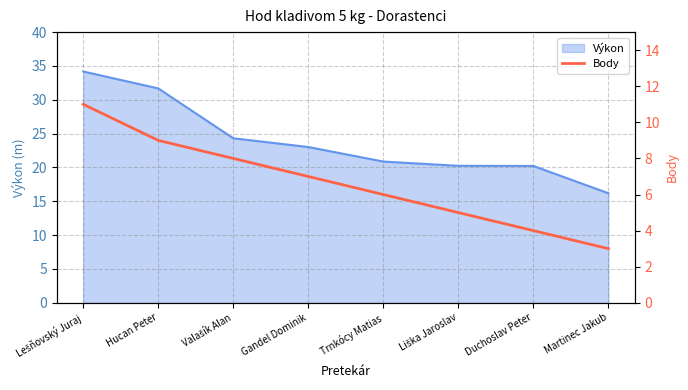

What is the ratio of the value at Valašík Alan to the value at Lešňovský Juraj?

0.7